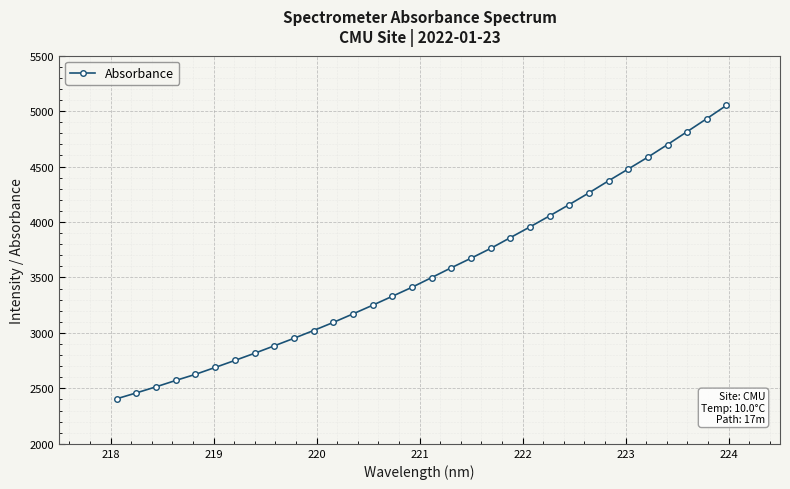

What is the value of the 29th point from the left?

4698.6